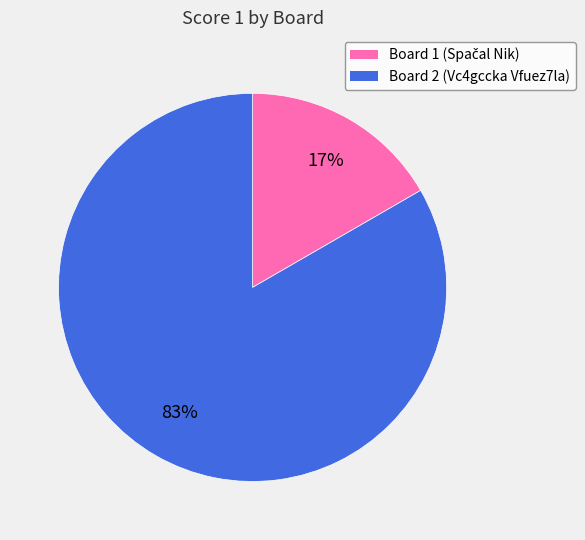

Is it true that Board 1 is 8% of the pie?

False